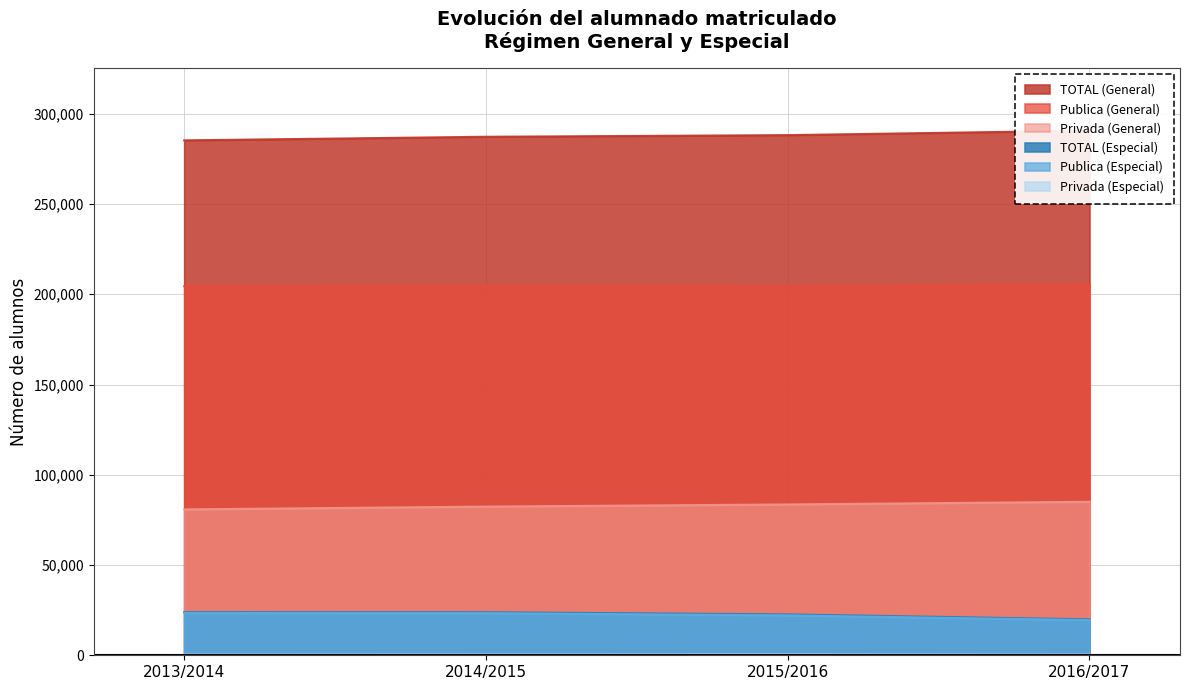

What is the approximate value of Publica (Especial) at 2015/2016, to the nearest 50?

22100